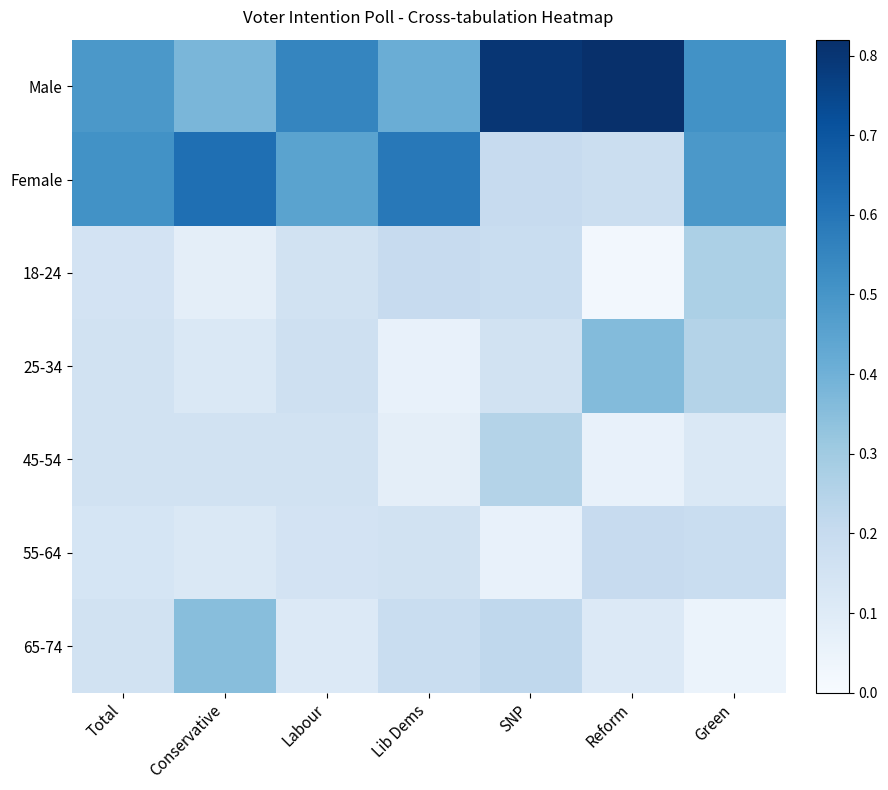

Reading left to right, extract all data points from this chart.

Male: Total=0.5	Conservative=0.4	Labour=0.6	Lib Dems=0.4	SNP=0.8	Reform=0.8	Green=0.5
Female: Total=0.5	Conservative=0.6	Labour=0.5	Lib Dems=0.6	SNP=0.2	Reform=0.2	Green=0.5
18-24: Total=0.1	Conservative=0.1	Labour=0.2	Lib Dems=0.2	SNP=0.2	Reform=0.0	Green=0.3
25-34: Total=0.2	Conservative=0.1	Labour=0.2	Lib Dems=0.1	SNP=0.2	Reform=0.4	Green=0.2
45-54: Total=0.2	Conservative=0.2	Labour=0.2	Lib Dems=0.1	SNP=0.2	Reform=0.1	Green=0.1
55-64: Total=0.1	Conservative=0.1	Labour=0.1	Lib Dems=0.2	SNP=0.1	Reform=0.2	Green=0.2
65-74: Total=0.2	Conservative=0.3	Labour=0.1	Lib Dems=0.2	SNP=0.2	Reform=0.1	Green=0.1